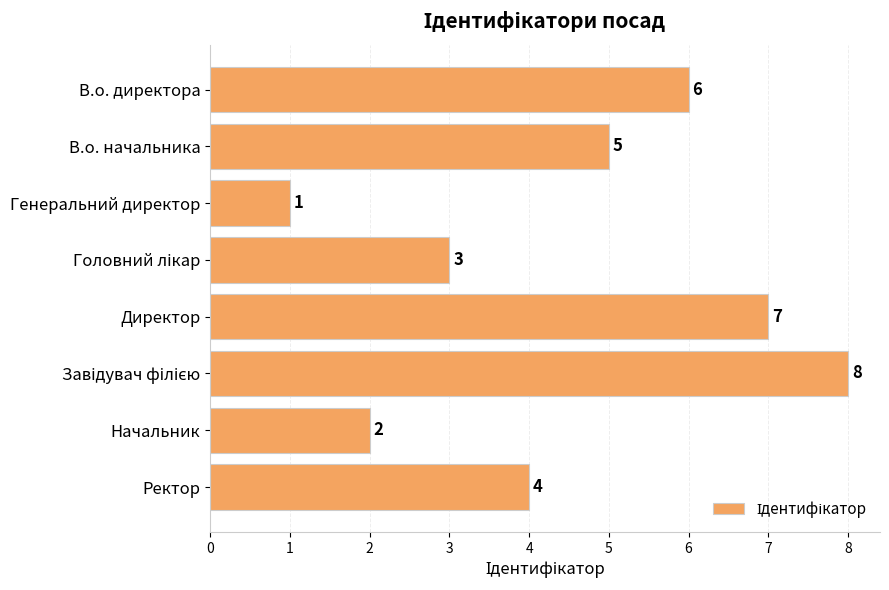

What is the difference between the maximum and minimum values?

7